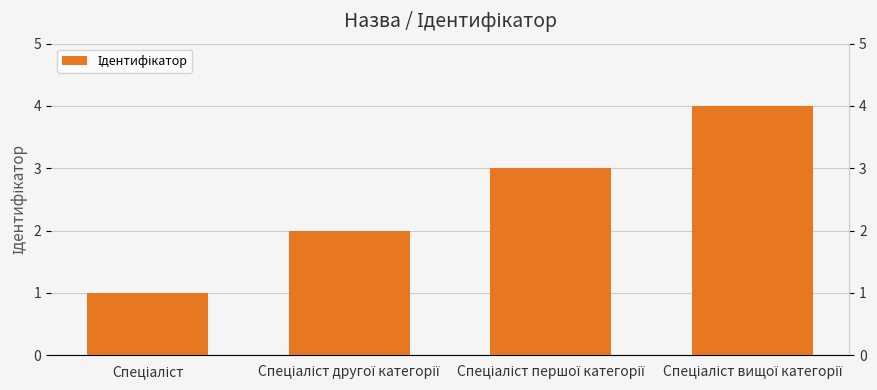

Between Спеціаліст and Спеціаліст другої категорії, which is larger?

Спеціаліст другої категорії